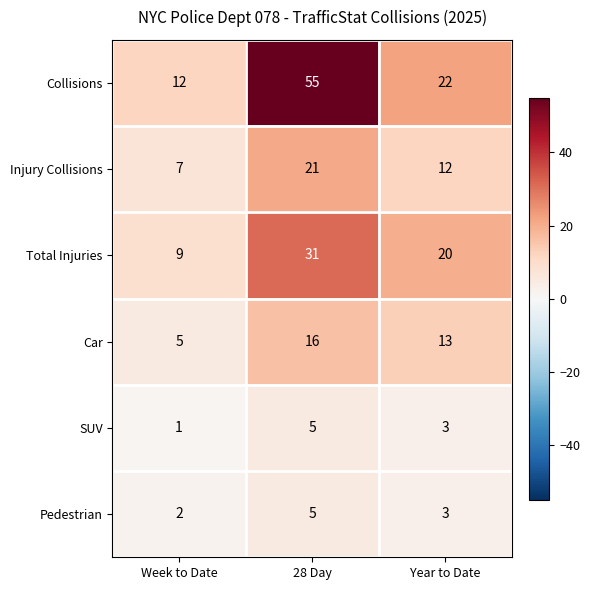

Reading left to right, list all the values displayed in this chart.

Collisions: Week to Date=12	28 Day=55	Year to Date=22
Injury Collisions: Week to Date=7	28 Day=21	Year to Date=12
Total Injuries: Week to Date=9	28 Day=31	Year to Date=20
Car: Week to Date=5	28 Day=16	Year to Date=13
SUV: Week to Date=1	28 Day=5	Year to Date=3
Pedestrian: Week to Date=2	28 Day=5	Year to Date=3